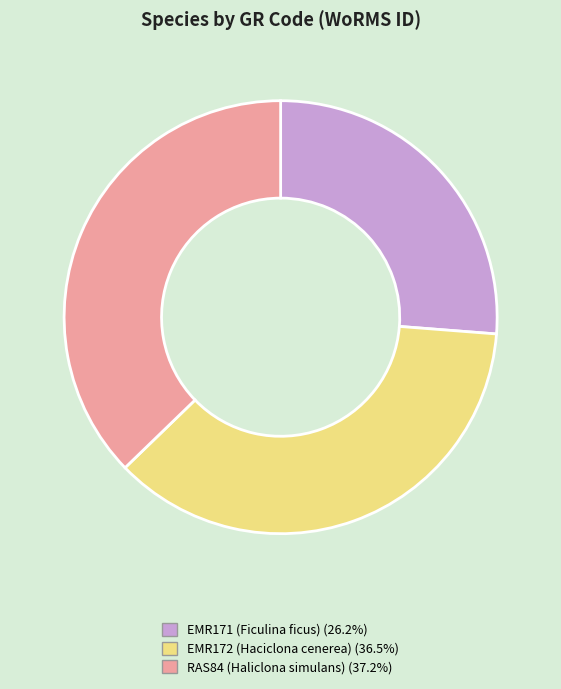

What is the ratio of the value at EMR171 (Ficulina ficus) to the value at EMR172 (Haciclona cenerea)?

0.7